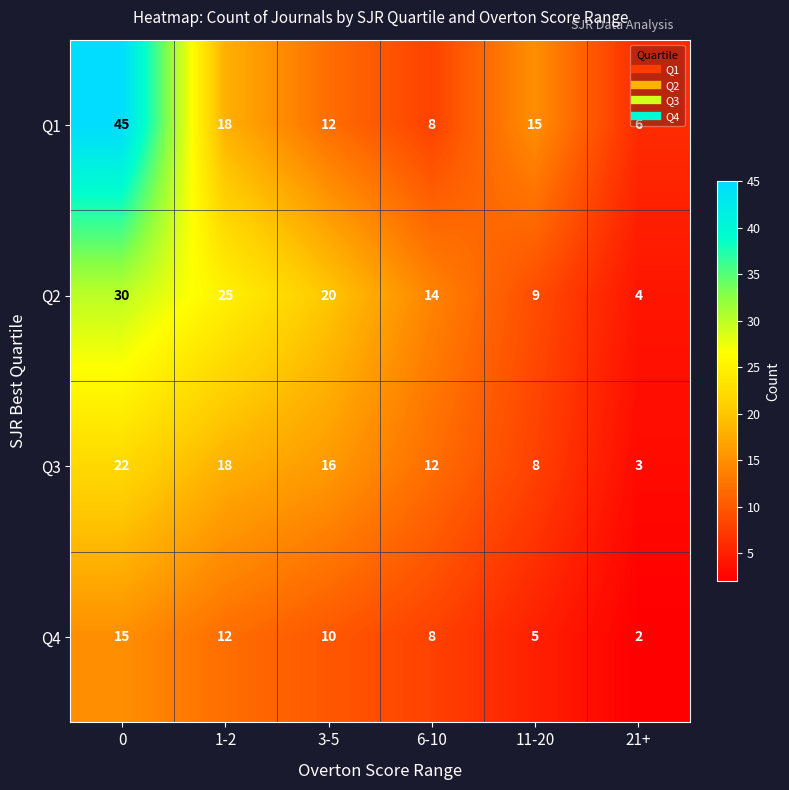

List the series in order of their peak value, highest first.

Q1, Q2, Q3, Q4